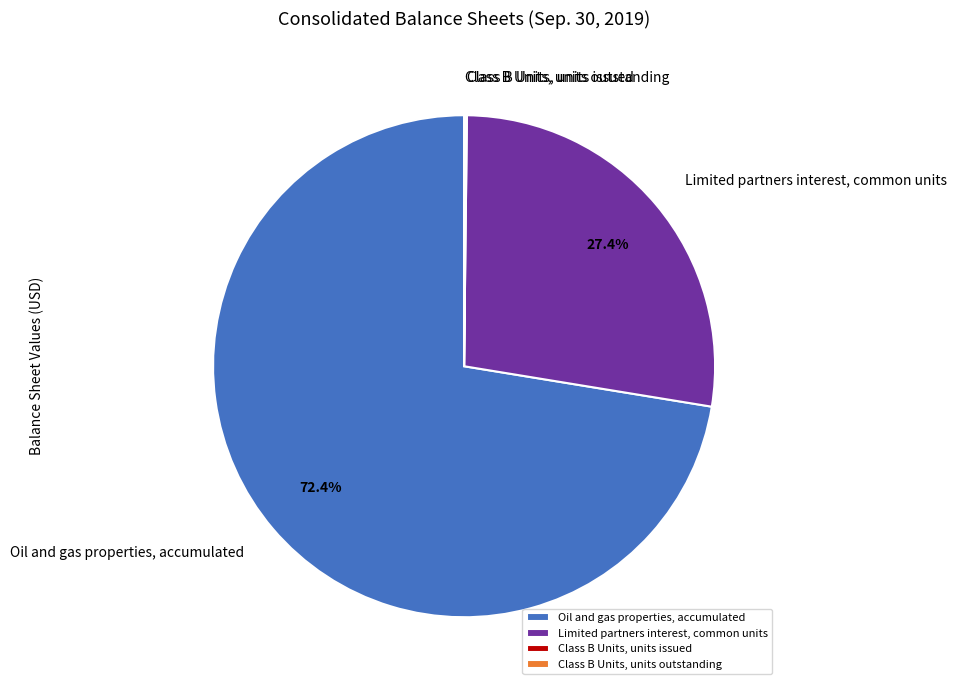

How much of the chart is everything except Limited partners interest, common units?

72.6%